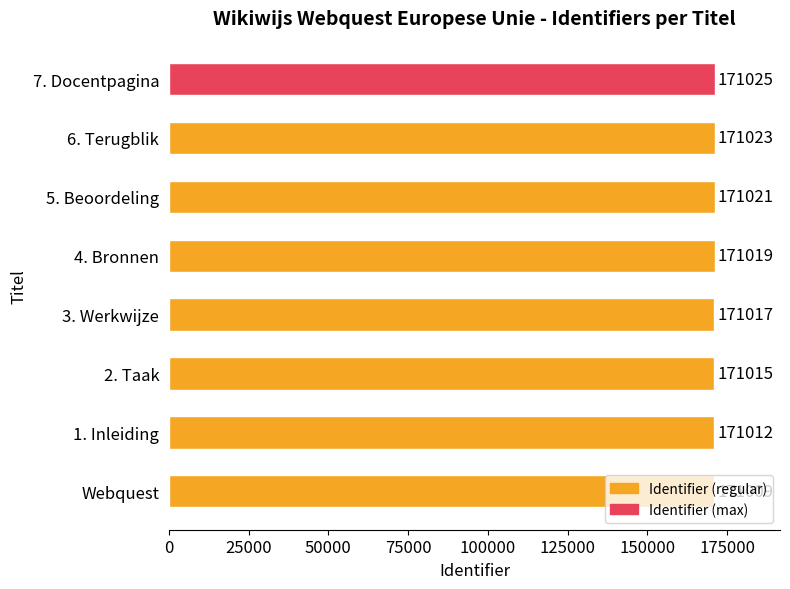

How many values are below 171019?

4